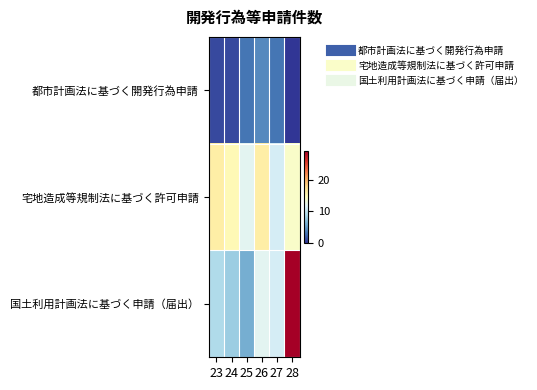

At how many categories does at least one series exceed 6?

6